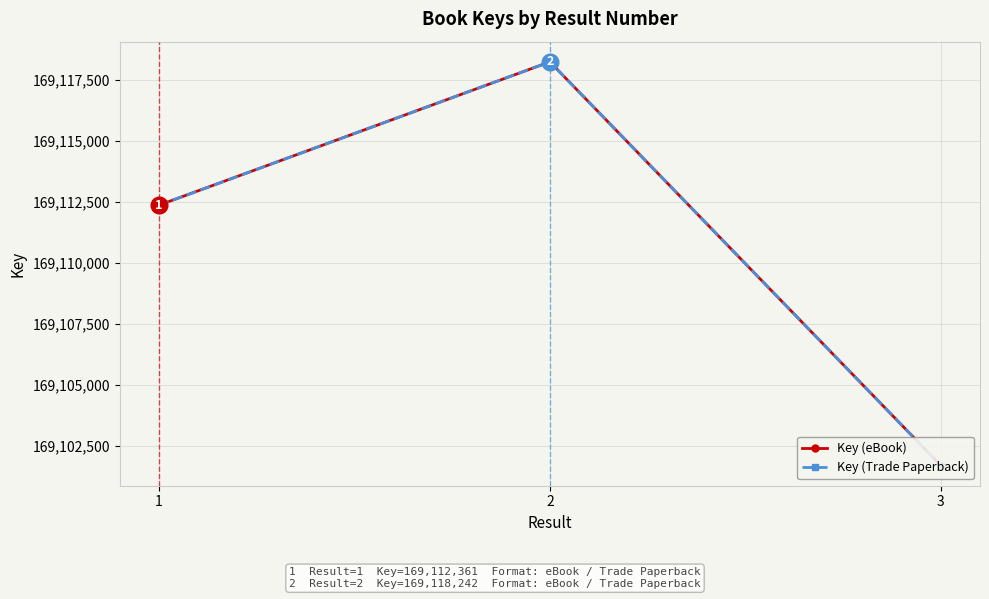

What is the highest value of the Key (eBook) series?

169118242